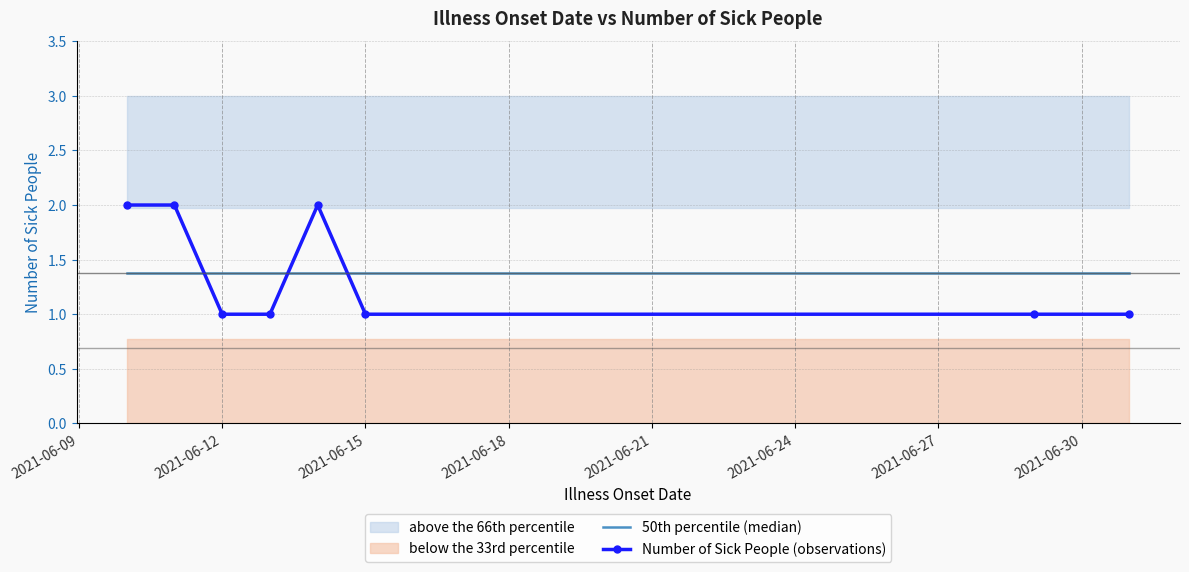

How many Number of Sick People (observations) values are between 1 and 2?

8